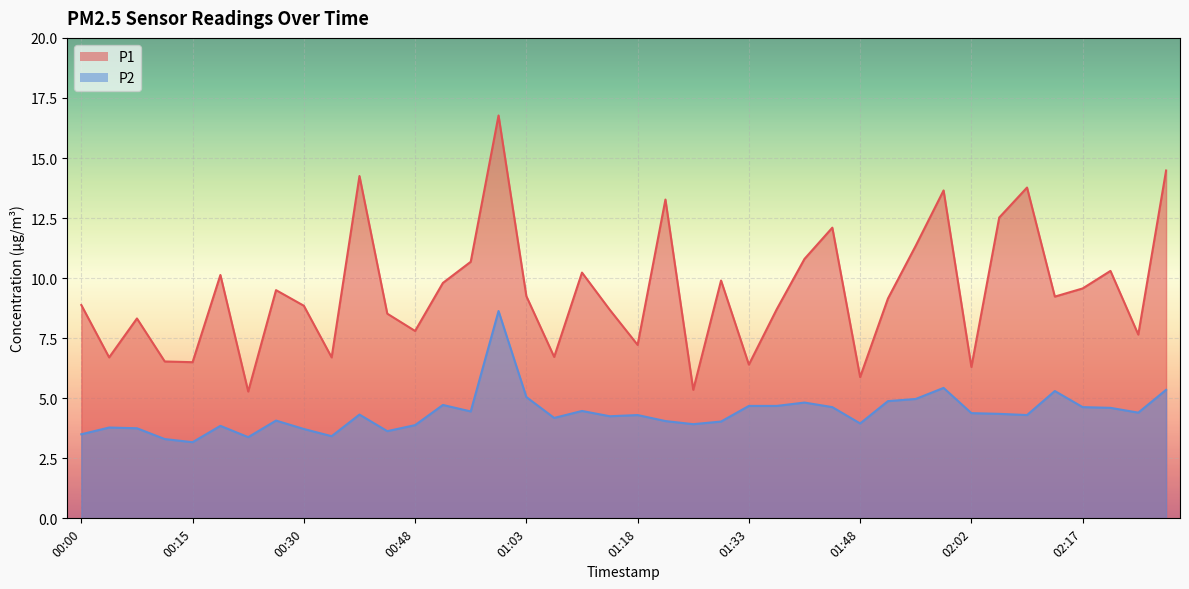

The P2 series shows 4.3 at 02:10. True or false?

True